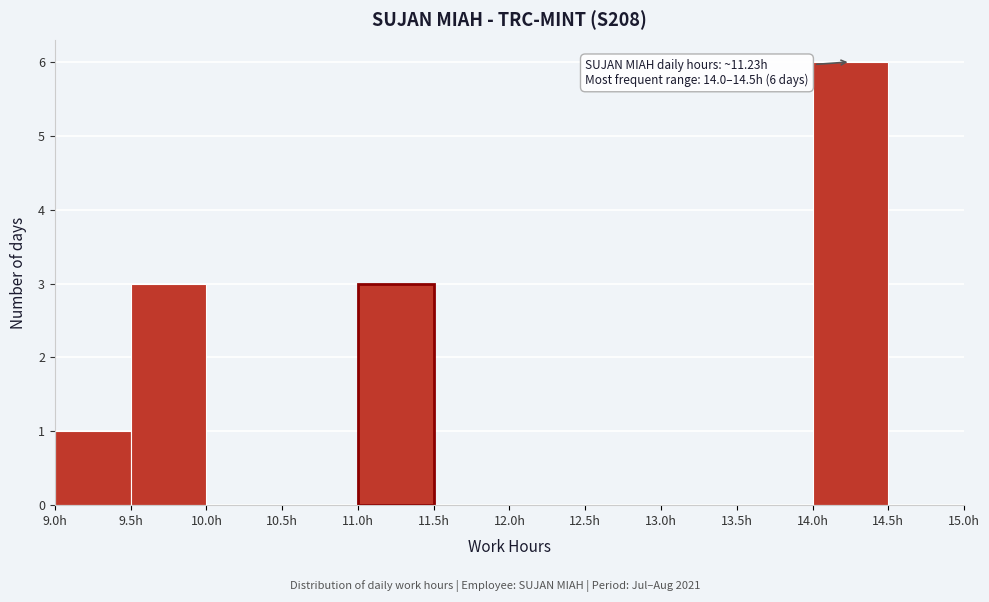

Over which range of the x-axis is the bar tallest?

14.0 to 14.5